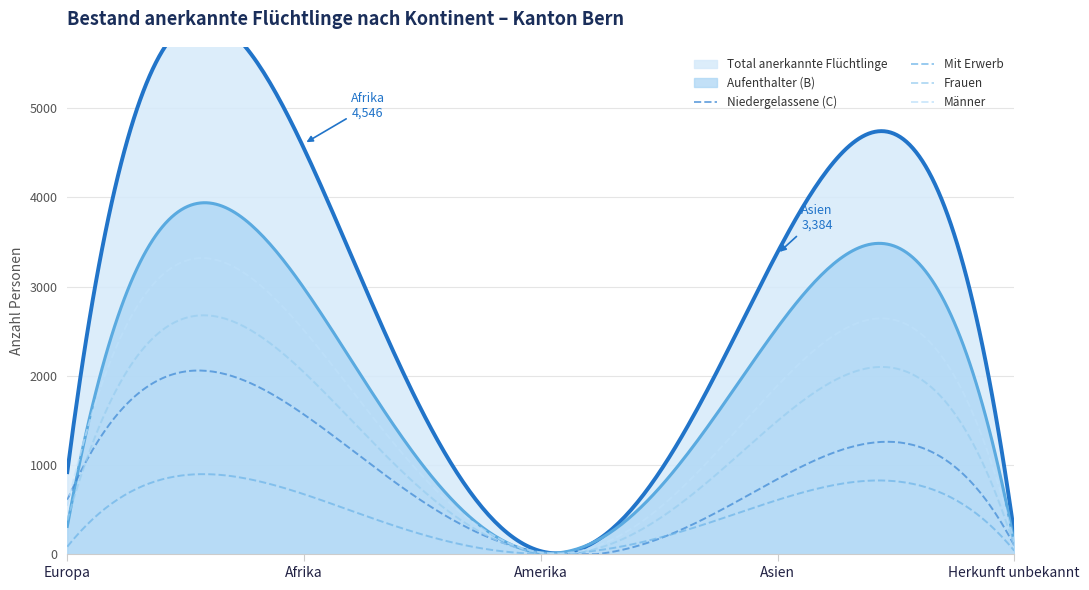

Which label corresponds to the smallest value in the chart?

Amerika